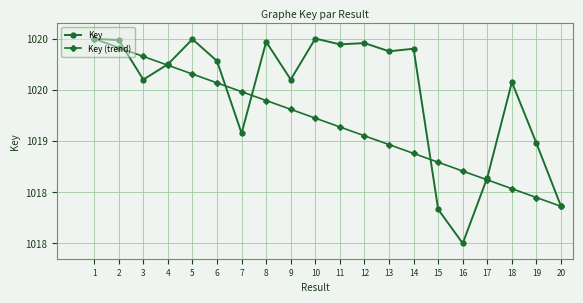

What is the value of the Key (trend) point at the 4th from the left?

1019.7